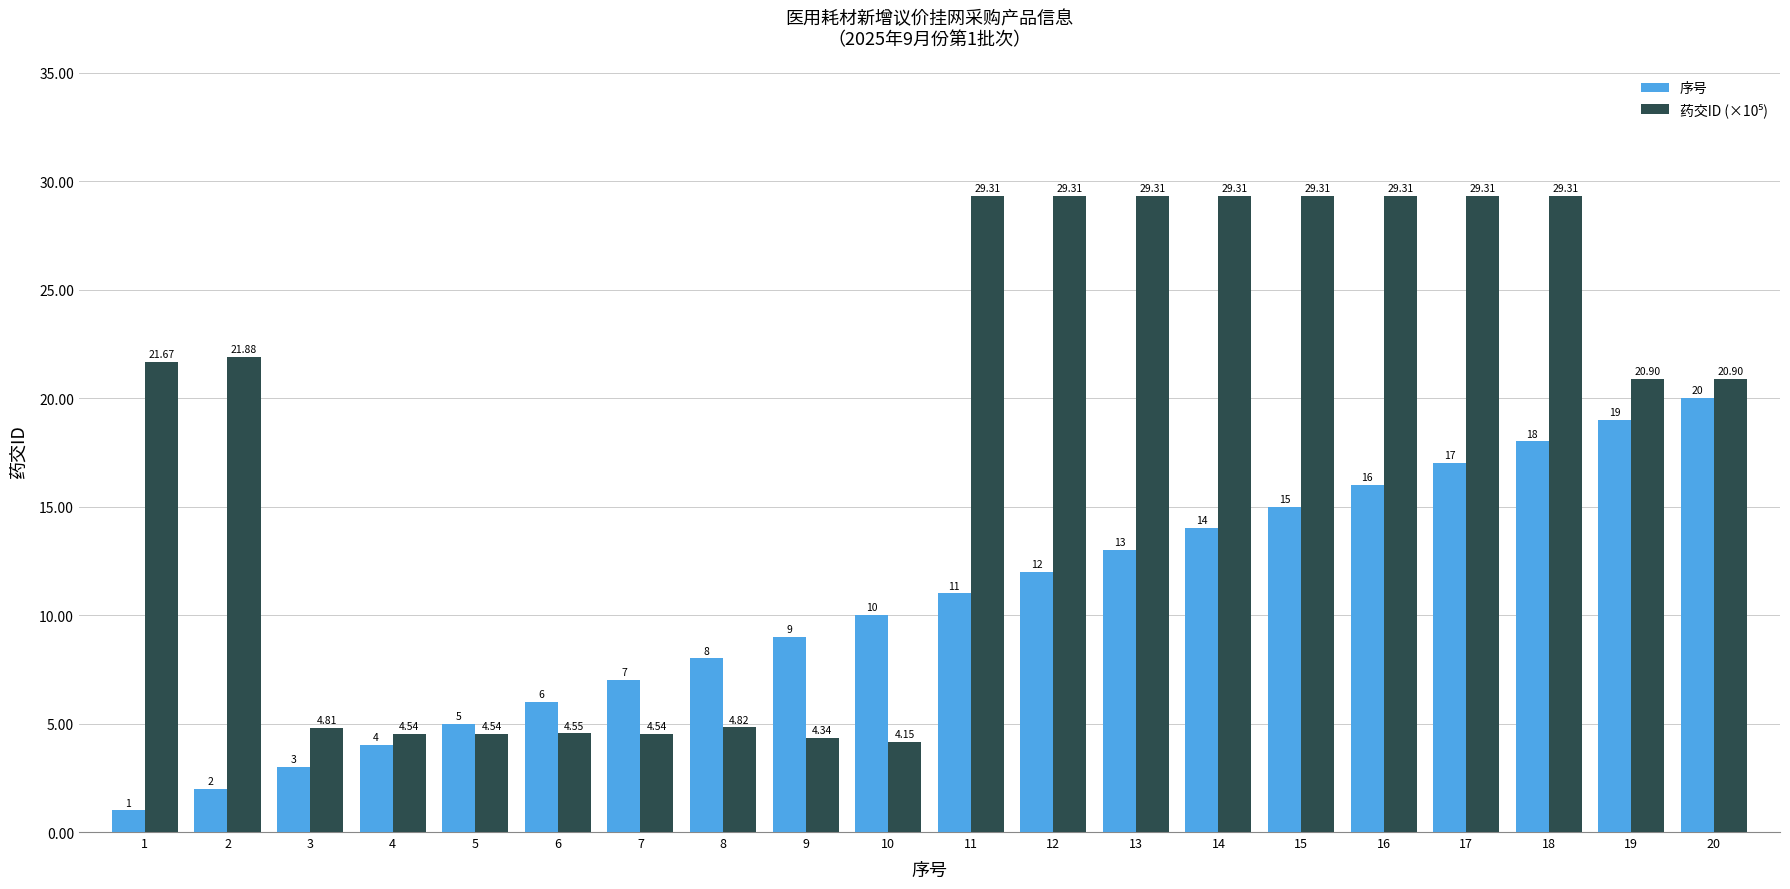

How many series are shown in this chart?

2